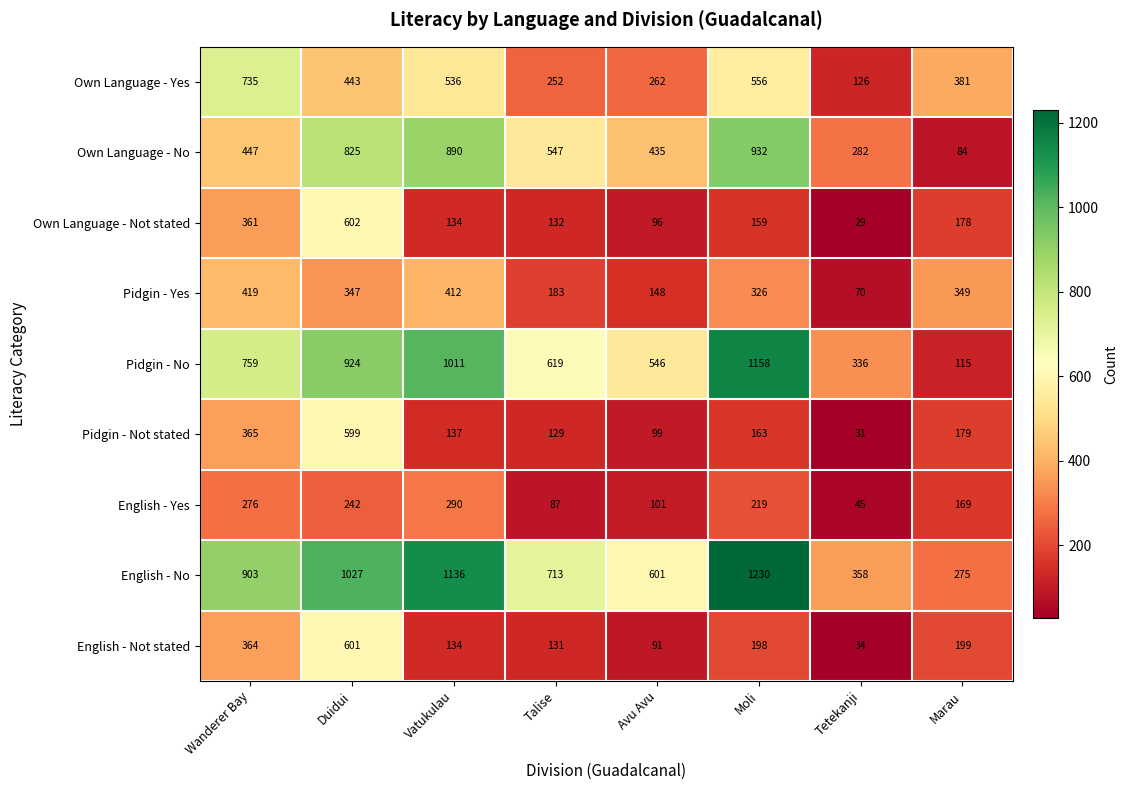

What is the greatest value displayed?

1230